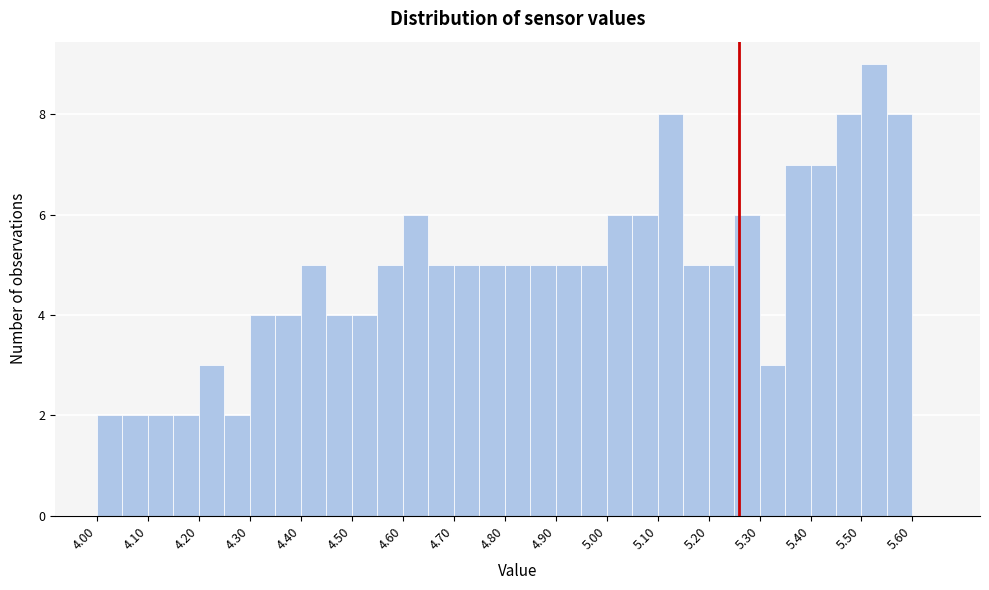

What is the height of the bar covering 4.45 to 4.50 on the x-axis? The values are not printed on the chart, so give them approximately, as read against the axis.

4